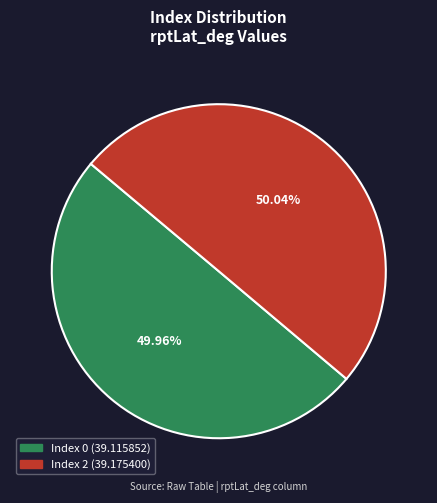

Is there any slice that represents more than half of the pie?

Yes